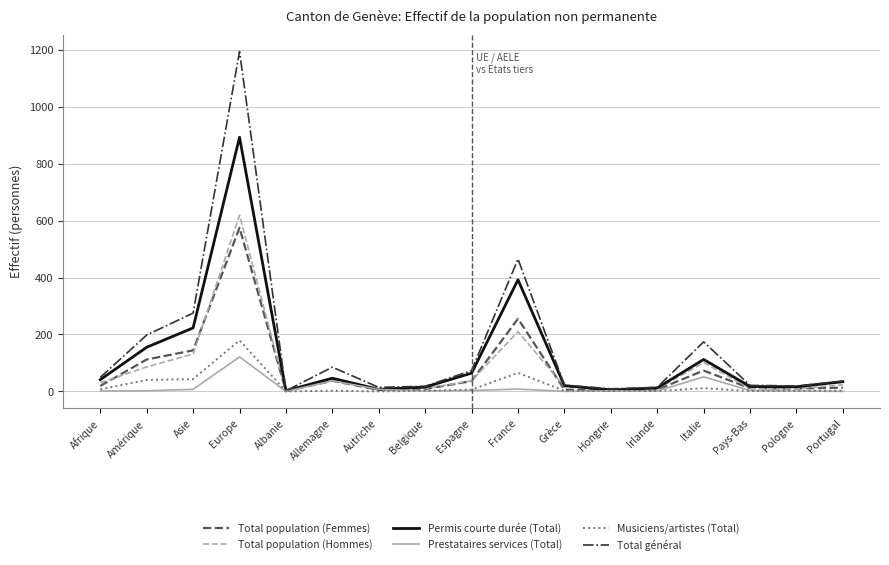

The value of Permis courte durée (Total) at Asie is 223. True or false?

True